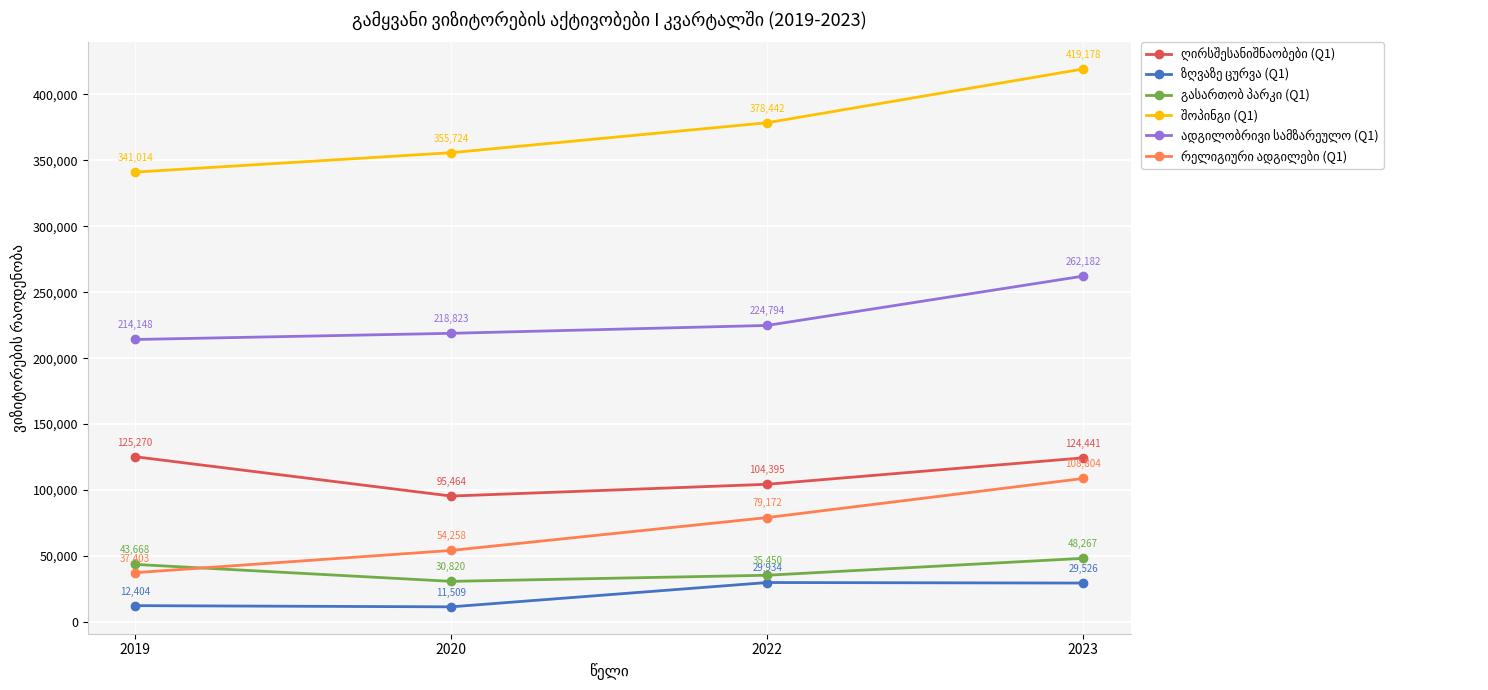

At which category is the sum across all series the highest?

2023